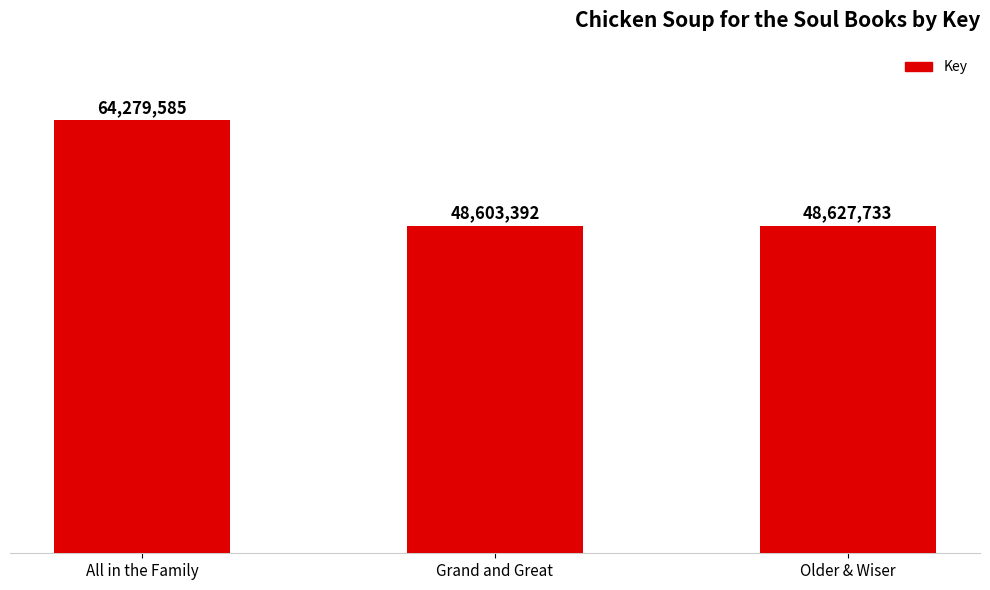

List the labels in order of value, largest first.

All in the Family, Older & Wiser, Grand and Great